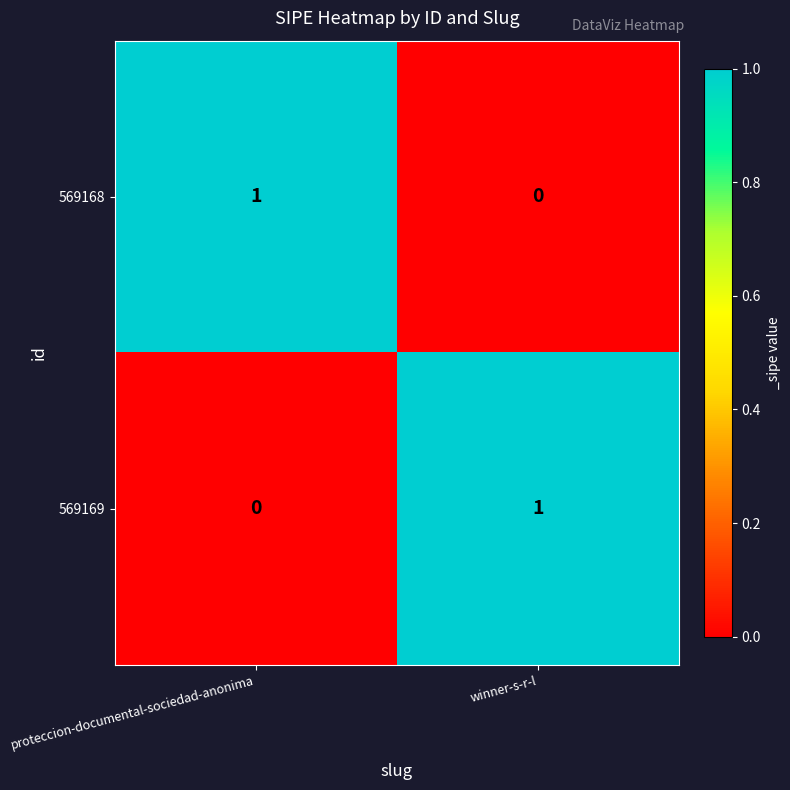

True or false: 569168 has a value of 1 at proteccion-documental-sociedad-anonima.

True